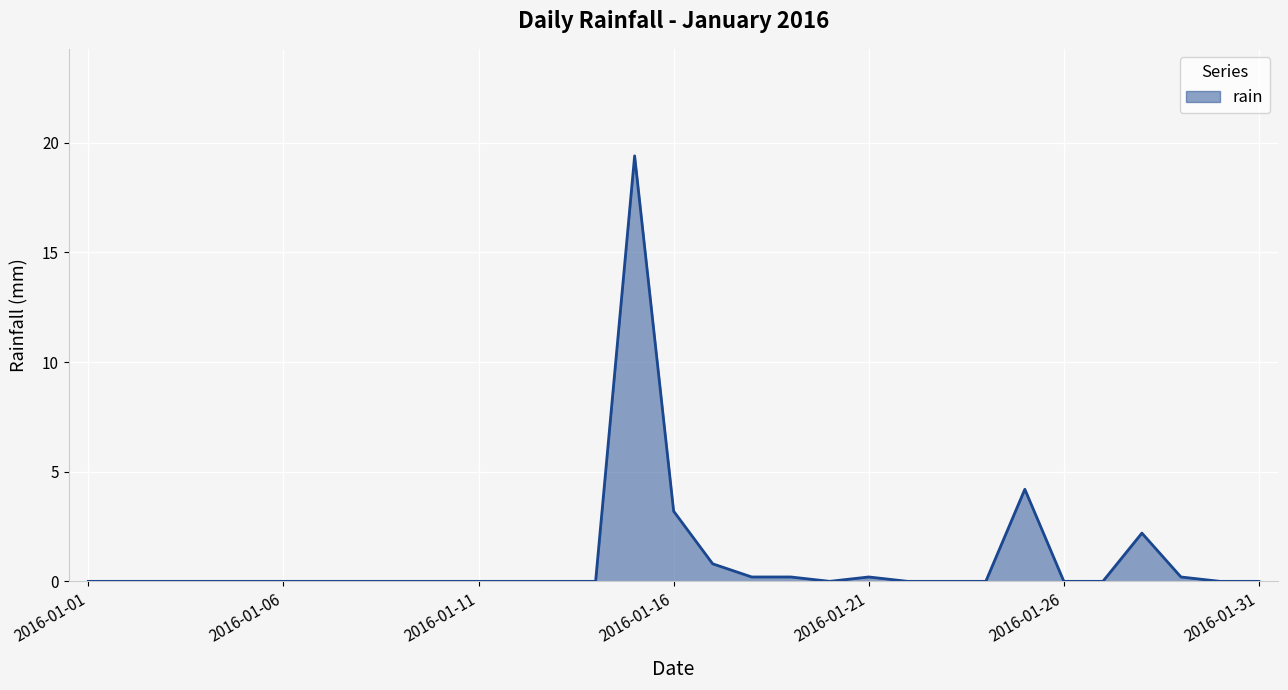

What is the difference between the maximum and minimum values?

19.4